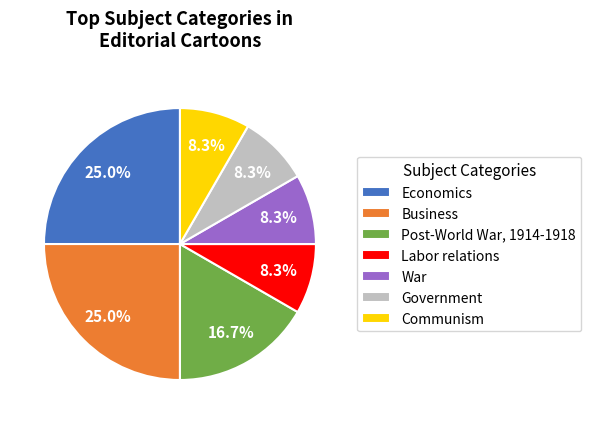

What percentage is the Government slice, to the nearest percent?

8%